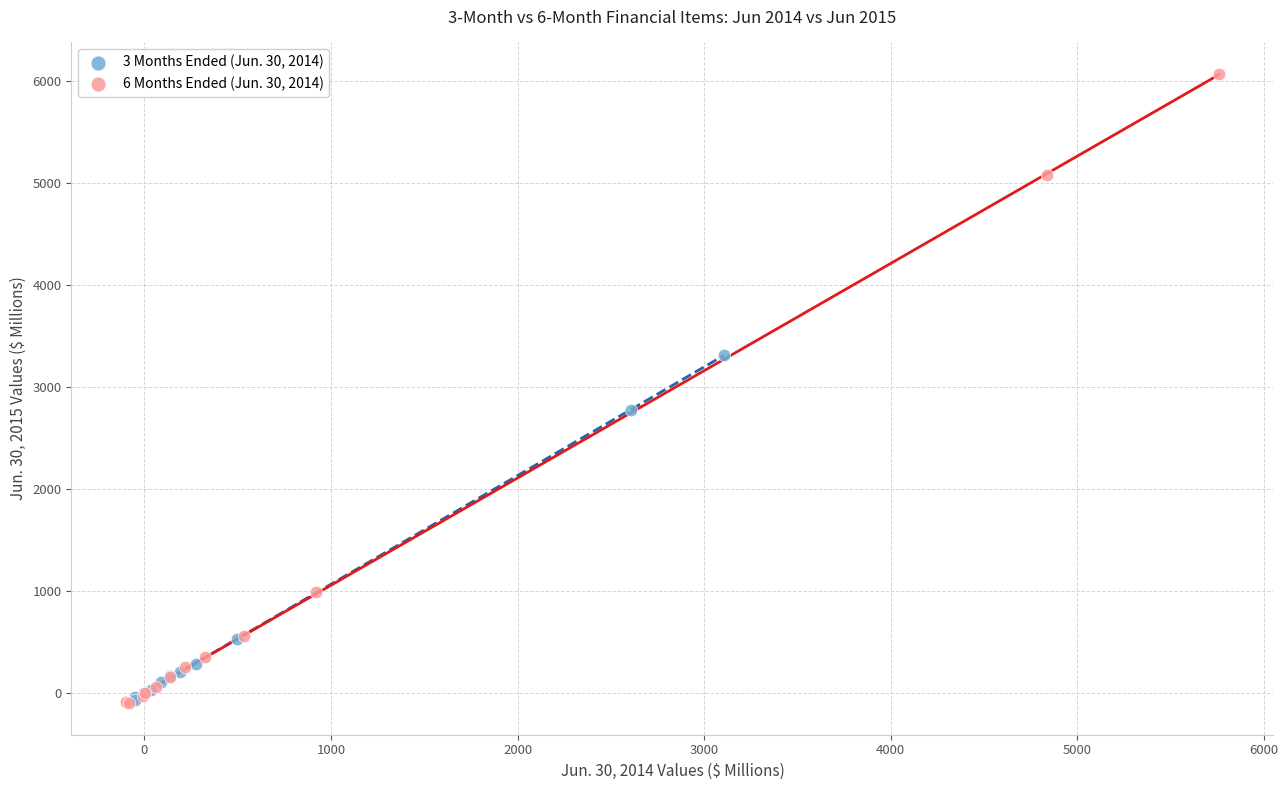

Which series has the widest spread of Y values?

6 Months Ended (Jun. 30, 2014)